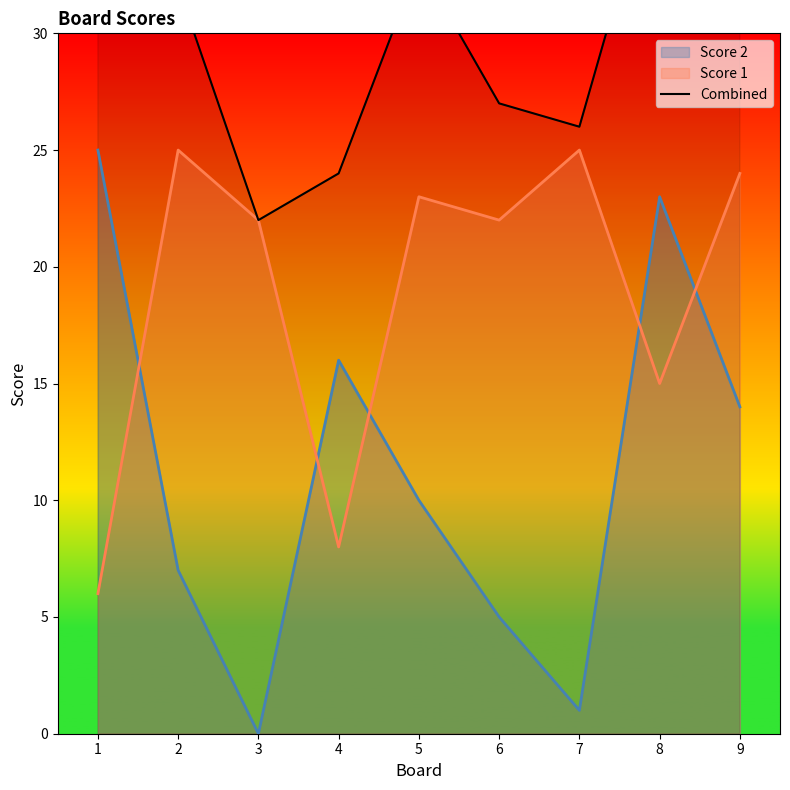

Which category has the lowest value across all series?

3